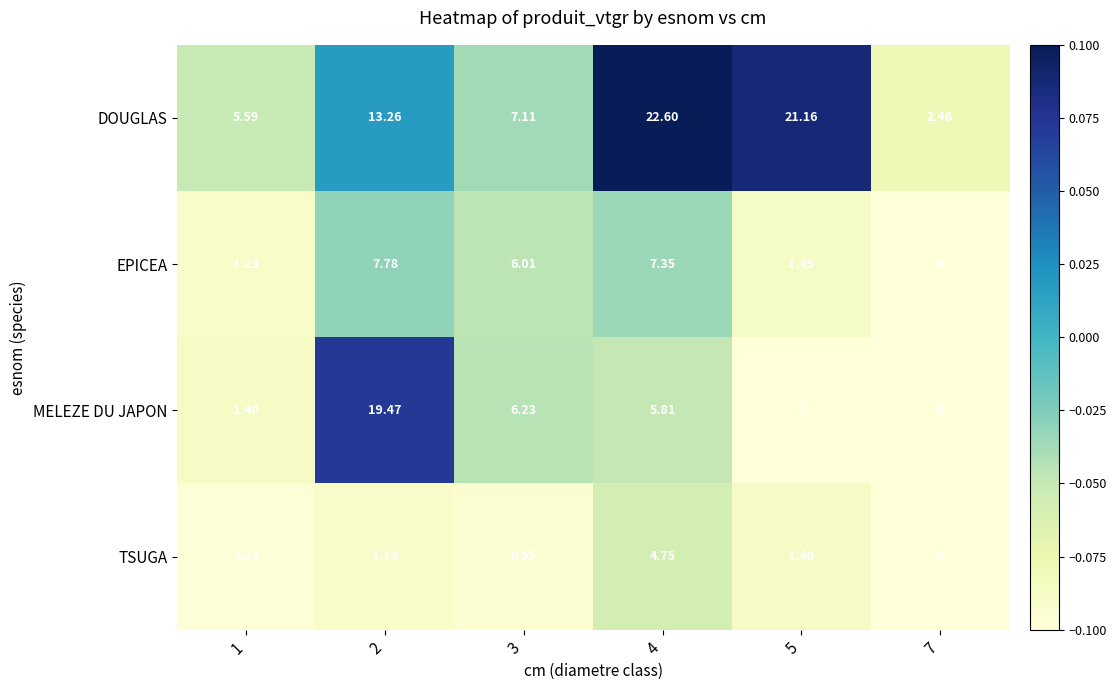

Is the value of DOUGLAS at 7 greater than the value of MELEZE DU JAPON at 4?

No